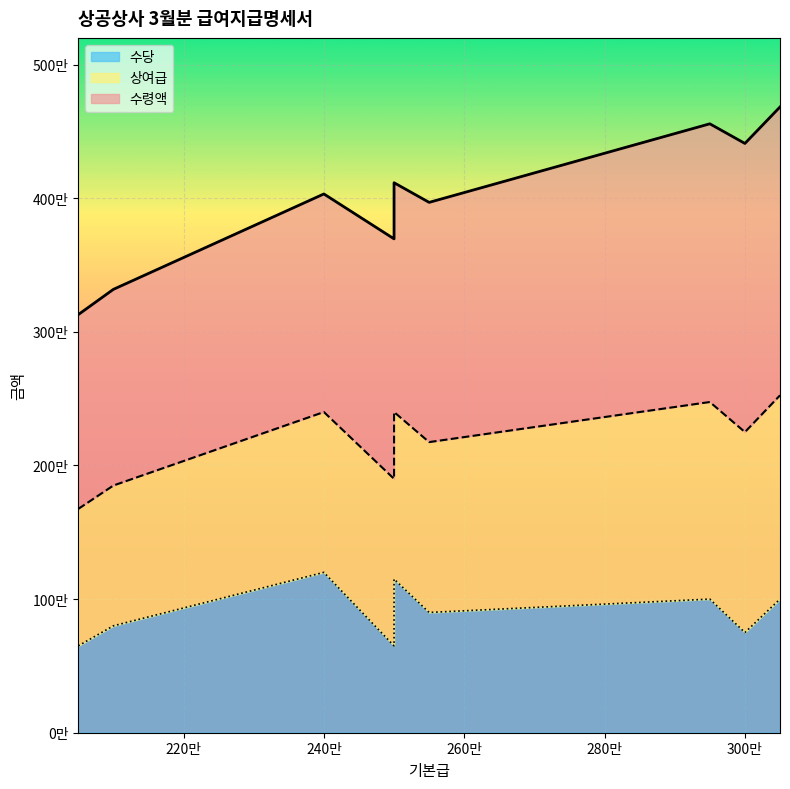

Reading left to right, list all the values displayed in this chart.

수령액: 신현빈=4410000	이정현=3969000	이만수=3696000	한나라=3318000	이수지=4683000	김현수=4032000	안영미=3129000	신혜선=3318000	김준호=4557000	강동원=4116000
상여급: 신현빈=1500000	이정현=1275000	이만수=1250000	한나라=1050000	이수지=1525000	김현수=1200000	안영미=1025000	신혜선=1050000	김준호=1475000	강동원=1250000
수당: 신현빈=750000	이정현=900000	이만수=650000	한나라=800000	이수지=1000000	김현수=1200000	안영미=650000	신혜선=800000	김준호=1000000	강동원=1150000